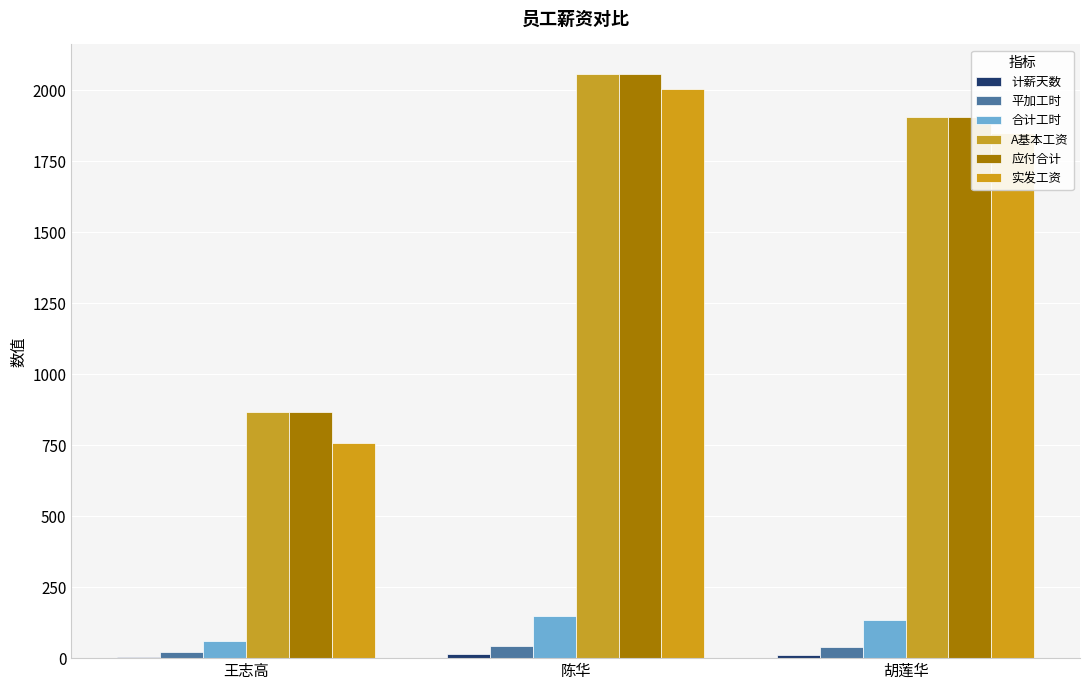

Is it true that 合计工时 equals 136 at 胡莲华?

True